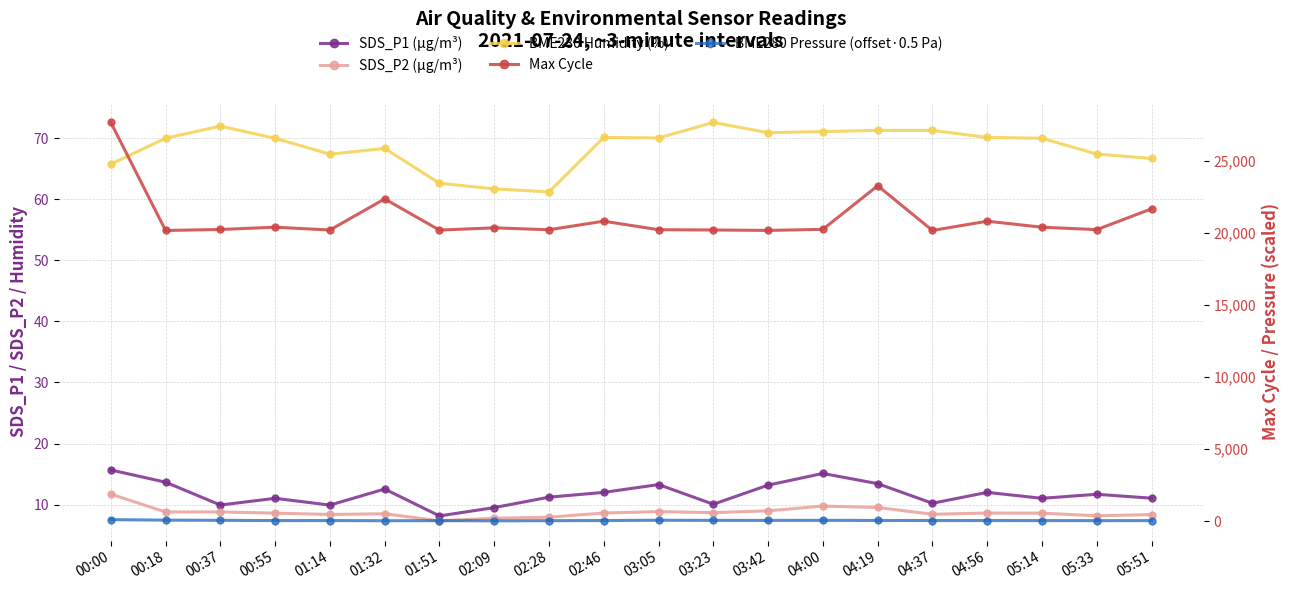

What is the sum of all Max Cycle values?

419908.0